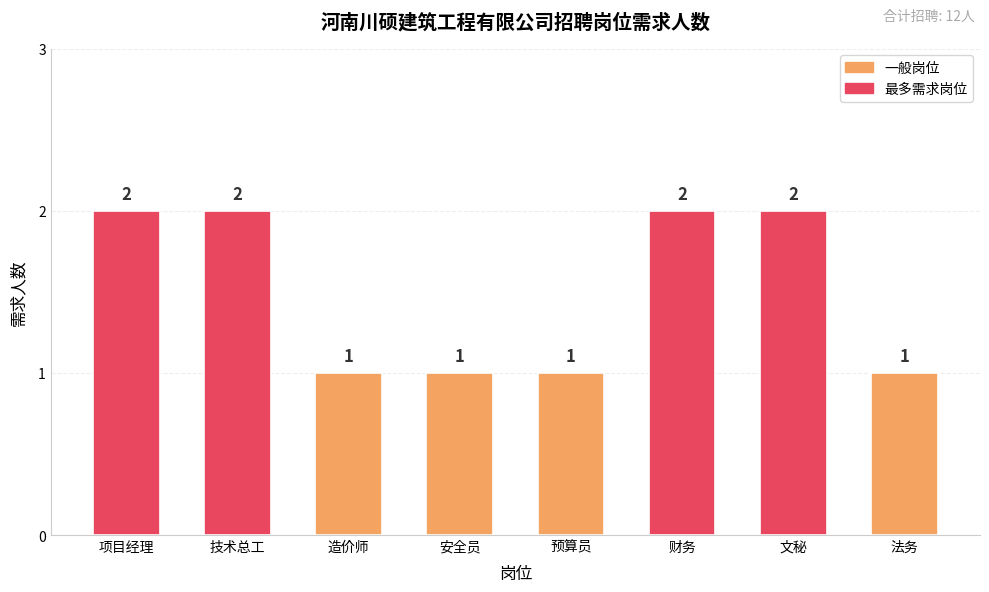

What is the change in value from 技术总工 to 法务?

-1